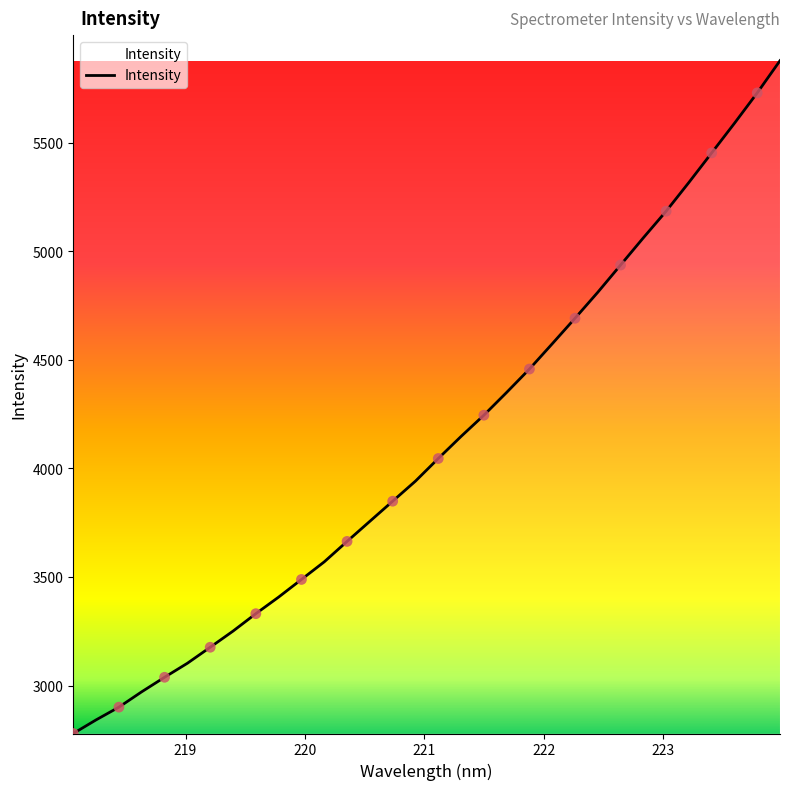

What is the minimum value shown in the chart?

2779.4